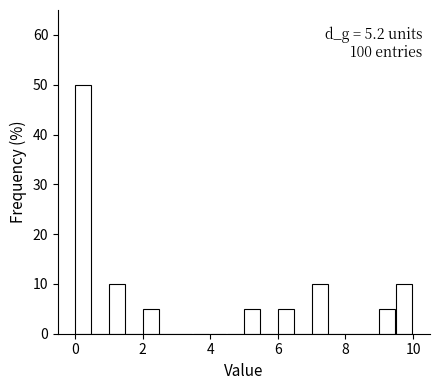

Read against the x-axis, roughly where is the centre of the tallest bar?

0.2